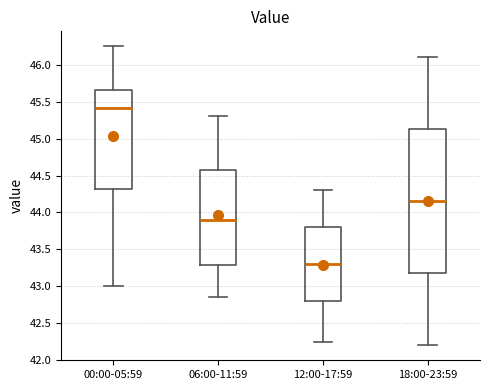

Reading left to right, read every box against the y-axis: the position of its median line, the range the box covers, and the ends of its whiskers. The values are not printed on the chart, so give them approximately, as read against the axis.

00:00-05:59: median 45.40, box 44.30 to 45.65, whiskers 43.00 to 46.25
06:00-11:59: median 43.90, box 43.30 to 44.60, whiskers 42.85 to 45.30
12:00-17:59: median 43.30, box 42.80 to 43.80, whiskers 42.25 to 44.30
18:00-23:59: median 44.15, box 43.20 to 45.15, whiskers 42.20 to 46.10